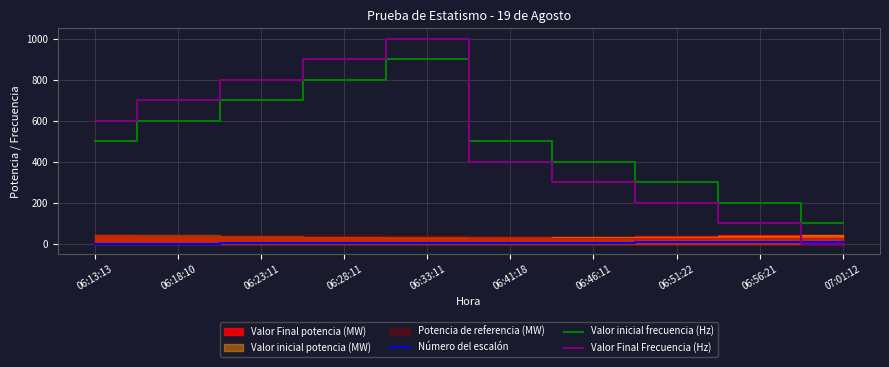

What is the label of the 1st point from the right?

07:01:12